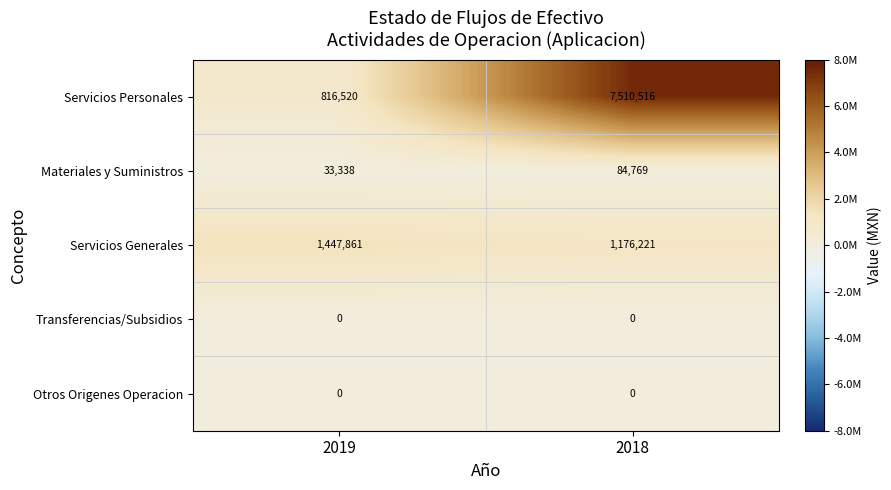

What value does the Servicios Personales series have at 2019, to the nearest 50?

816500